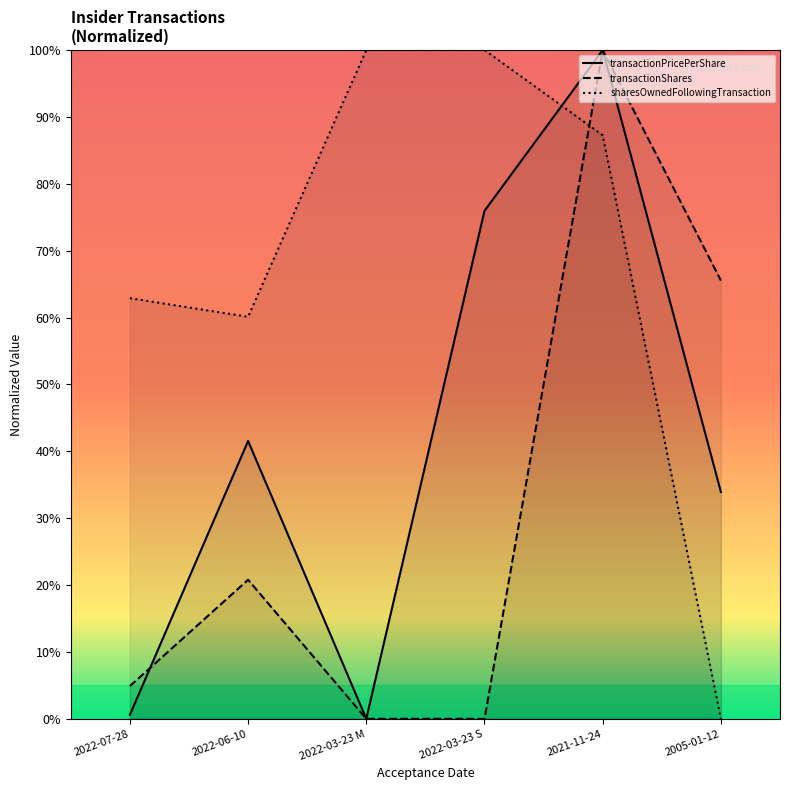

Which category has the lowest value in the transactionPricePerShare series?

2022-03-23 M